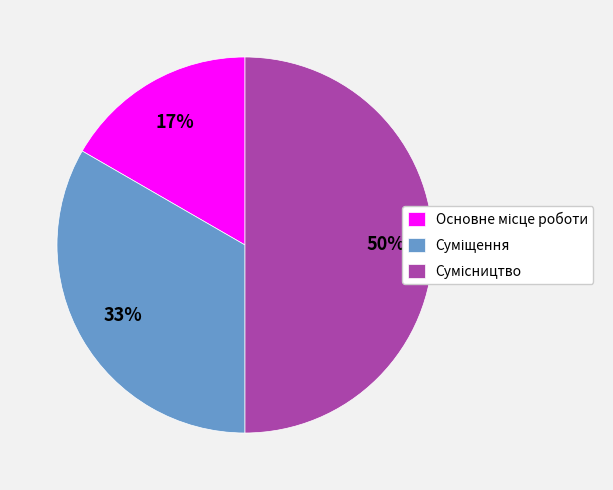

Count the number of slices in the pie.

3